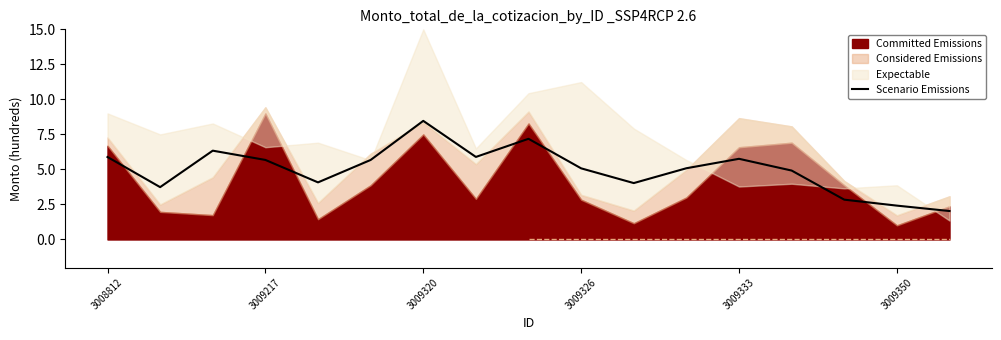

What is the difference between the second highest and second lowest values?

4.8